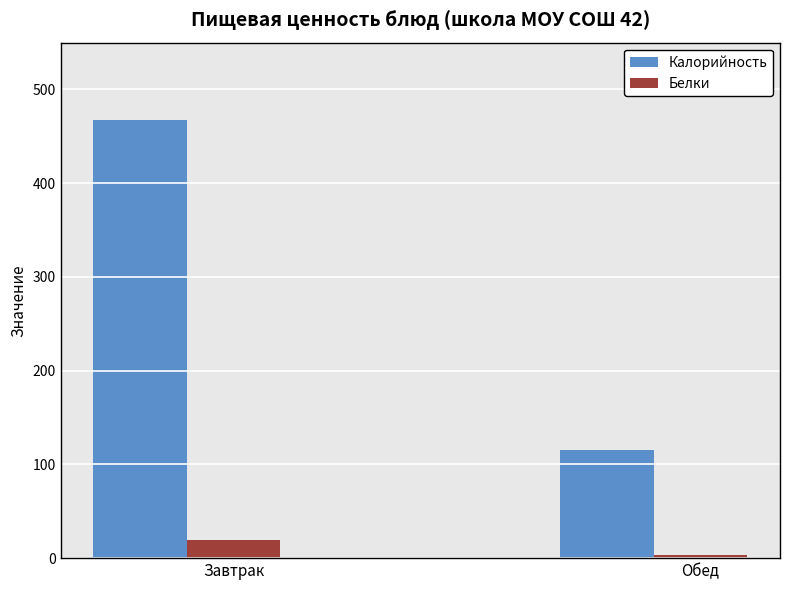

Rank the series by their average value, from lowest to highest.

Белки, Калорийность